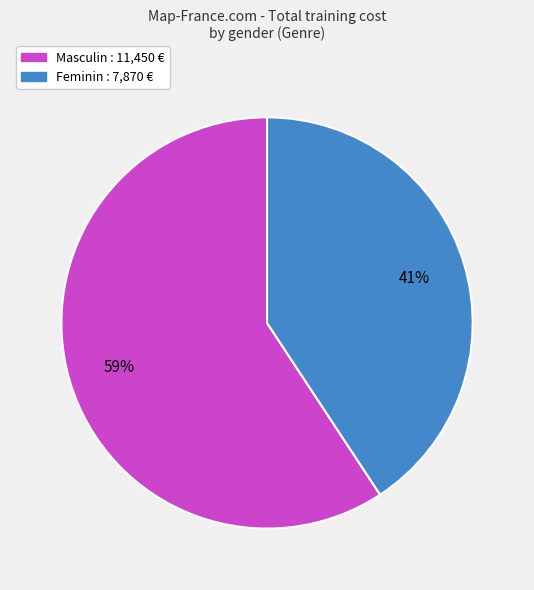

To the nearest percent, what is the average slice percentage?

50%